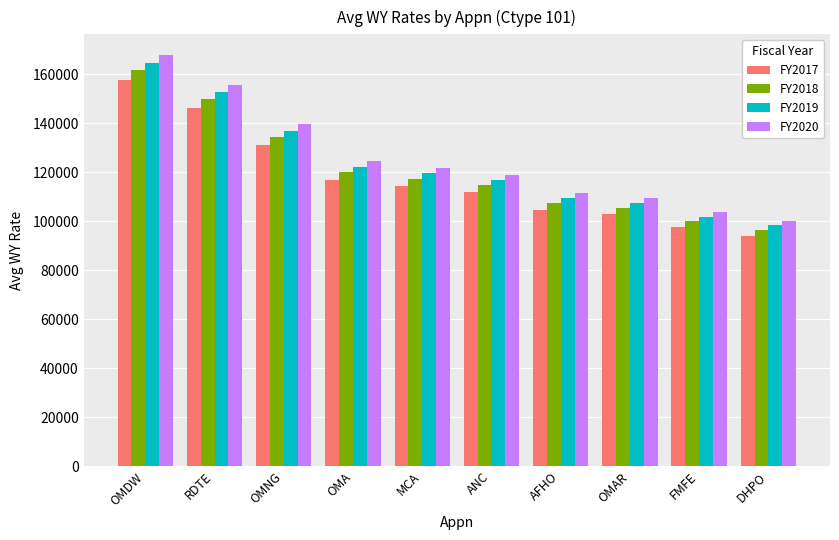

Reading left to right, extract all data points from this chart.

FY2017: 157734	146342	131163	117007	114453	111837	104727	102844	97482	94052
FY2018: 161774	150090	134522	120003	117384	114702	107409	105478	99978	96460
FY2019: 164839	152933	137071	122277	119607	116875	109444	107476	101872	98288
FY2020: 167974	155842	139678	124602	121882	119097	111526	109520	103810	100157